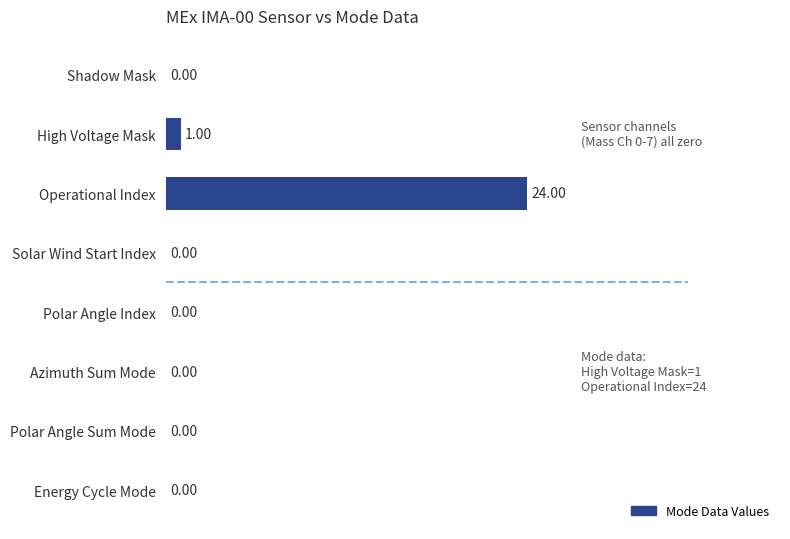

What is the sum of all values?

25